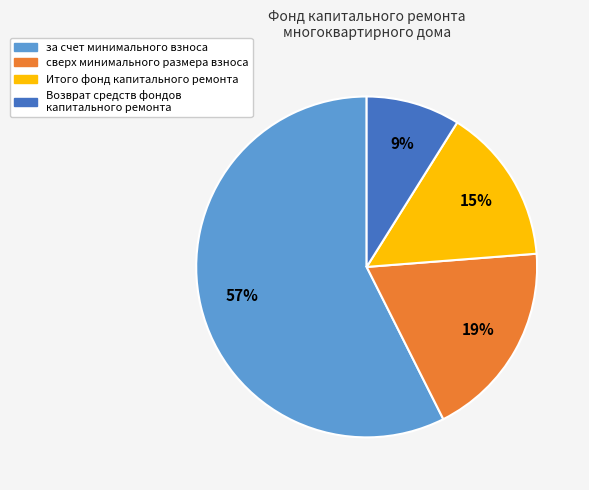

Is the sum of Возврат средств фондов капитального ремонта and за счет минимального взноса greater than half?

Yes